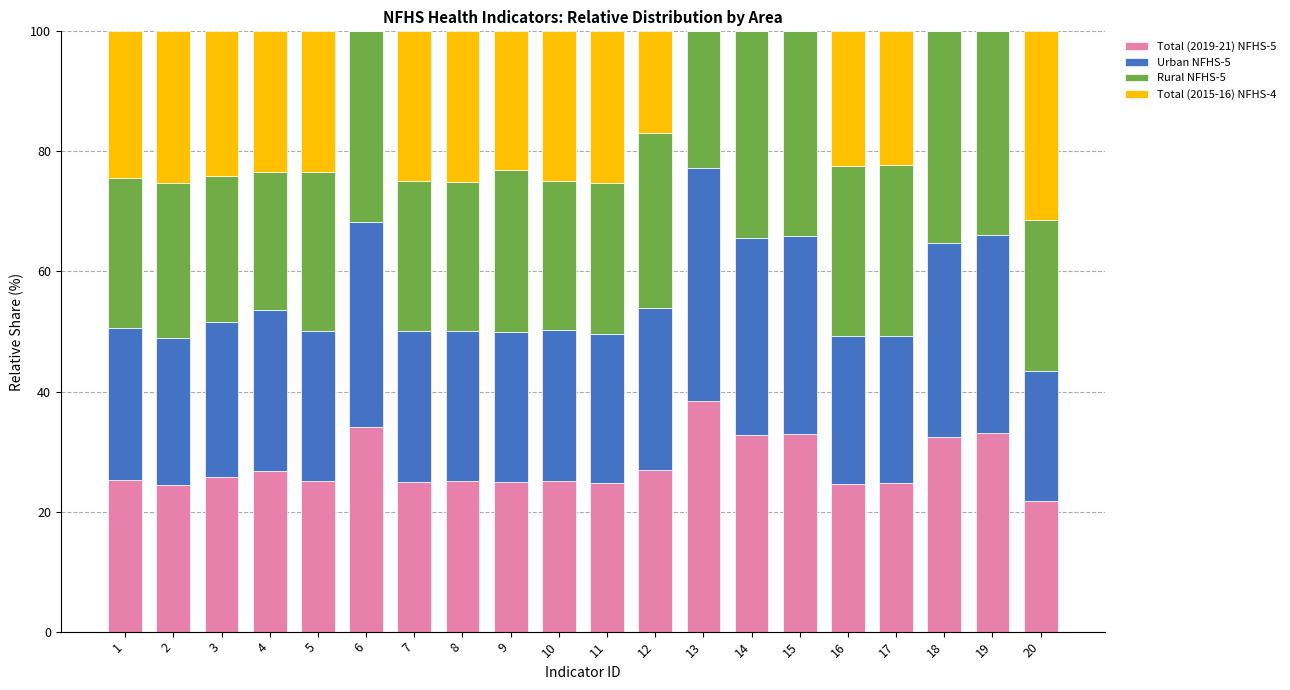

What is the total value across all series at 7?

100.0